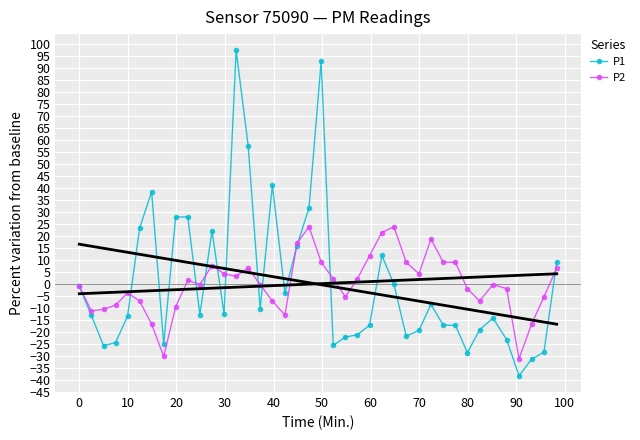

How many positive values does the P2 series have?

19